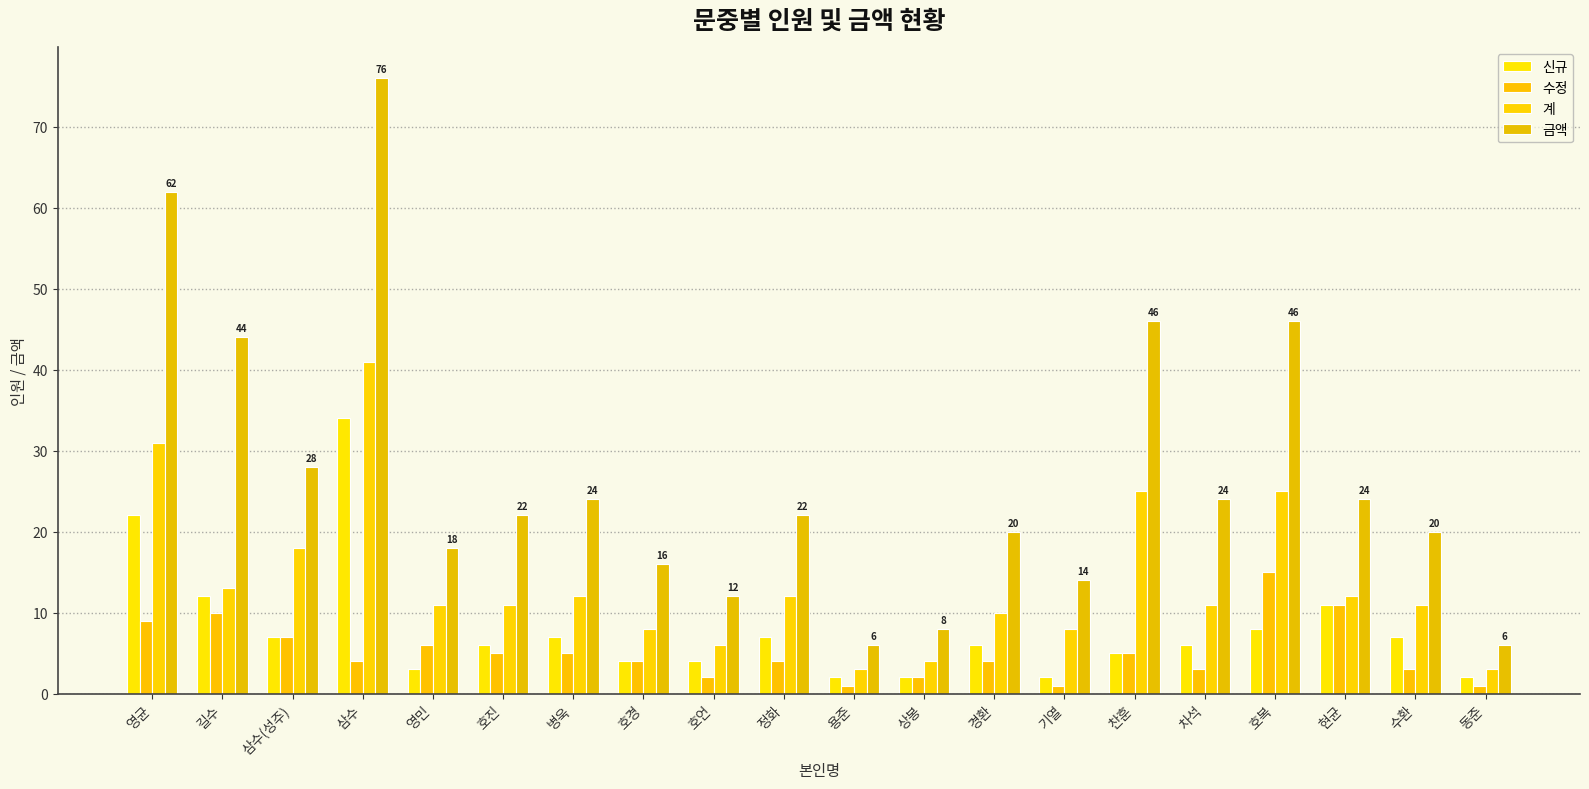

Which has a higher value, 기열 or 호언?

호언